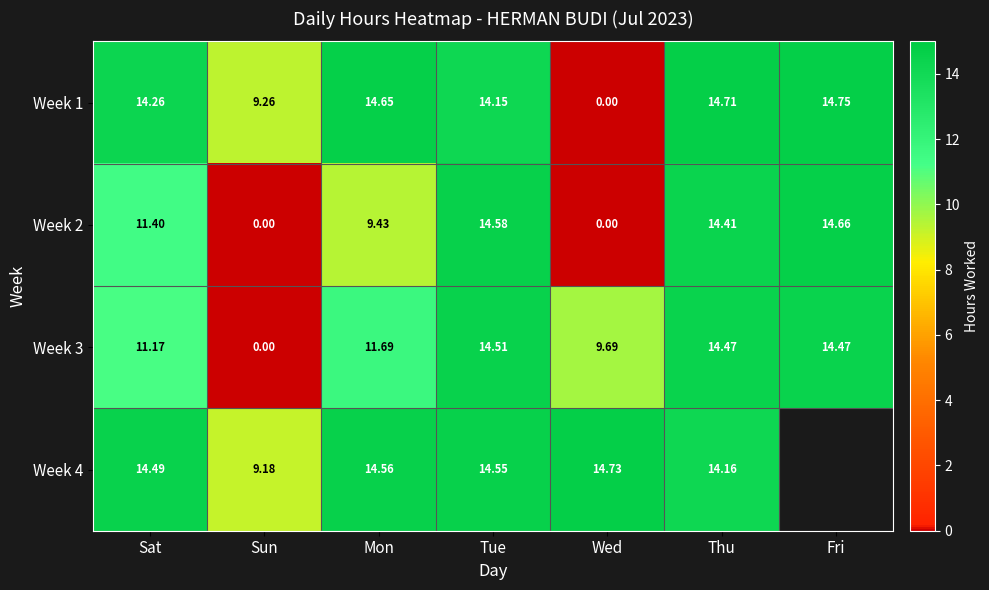

At which label does Week 3 reach its minimum?

Sun